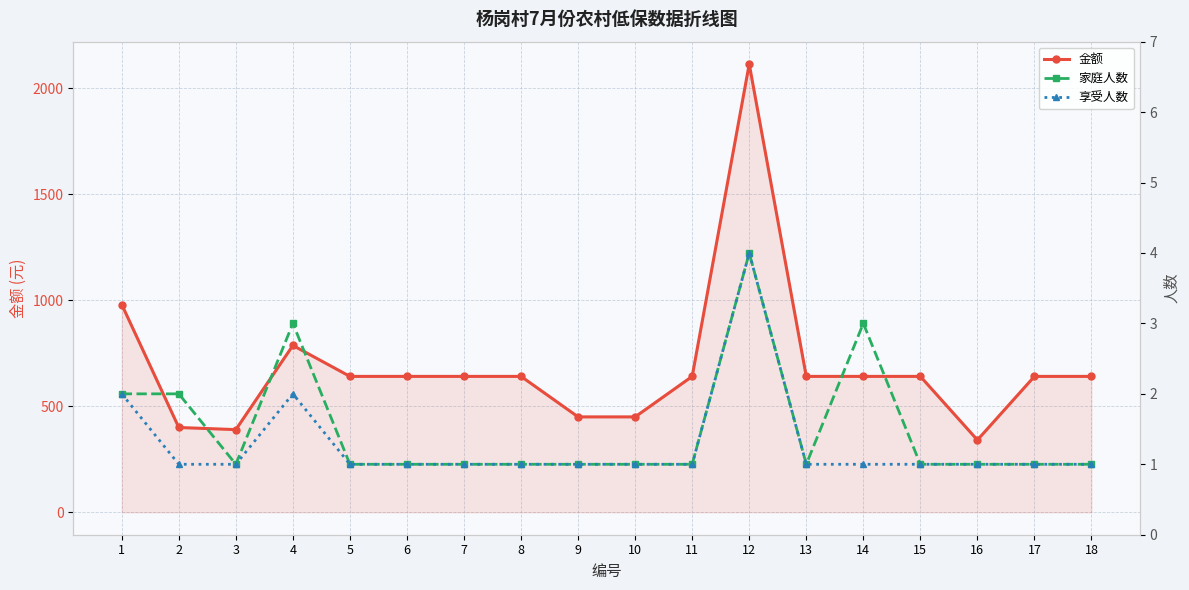

Reading left to right, transcribe all the data shown in this chart.

金额: 980	400	390	787	641	641	641	641	450	450	641	2114	641	641	641	341	641	641
家庭人数: 2	2	1	3	1	1	1	1	1	1	1	4	1	3	1	1	1	1
享受人数: 2	1	1	2	1	1	1	1	1	1	1	4	1	1	1	1	1	1